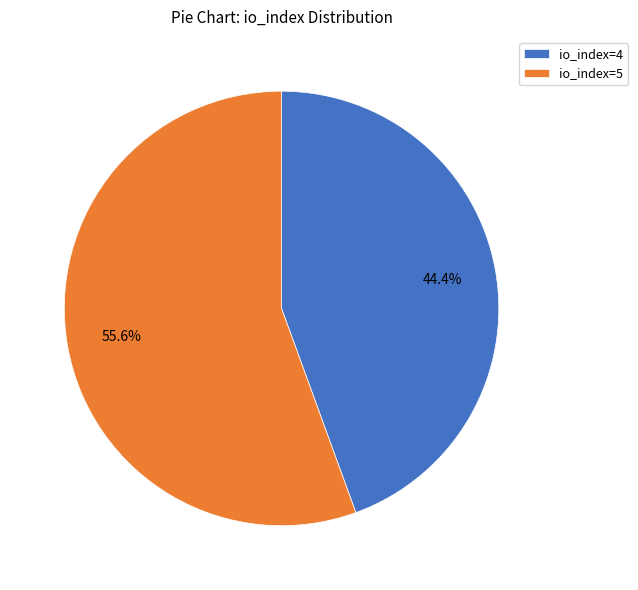

Rank the categories by value from highest to lowest.

io_index=5, io_index=4